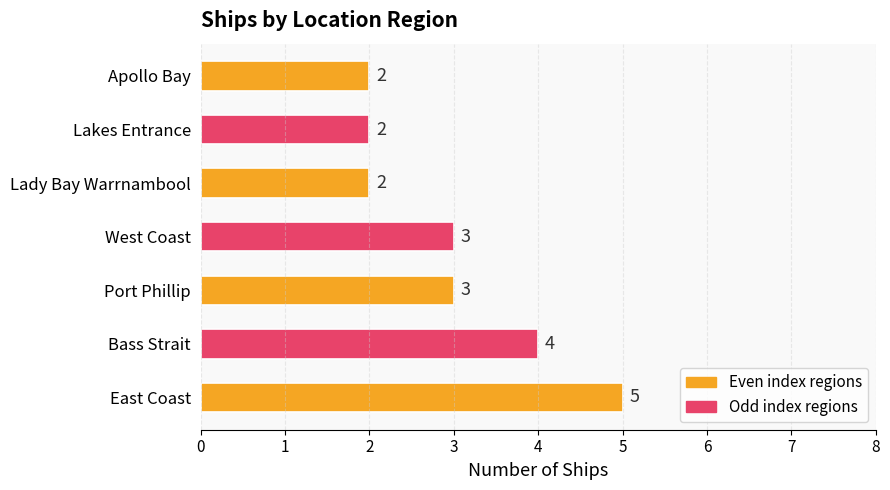

Does the chart contain any negative values?

No